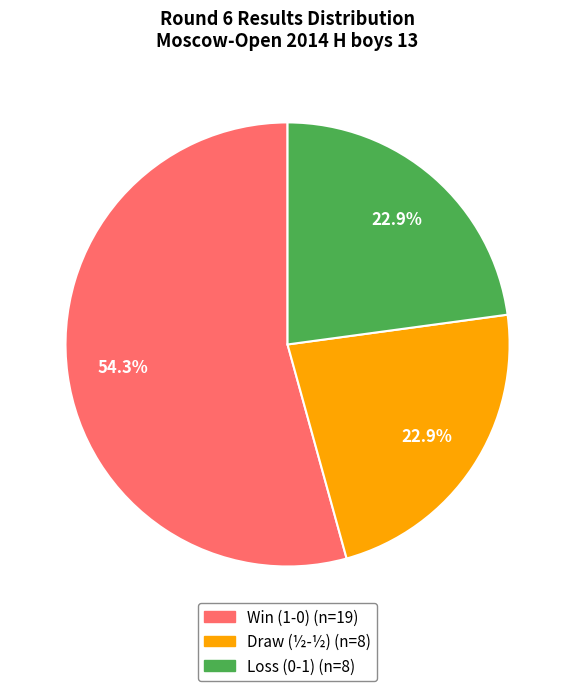

How many slices are in this pie chart?

3